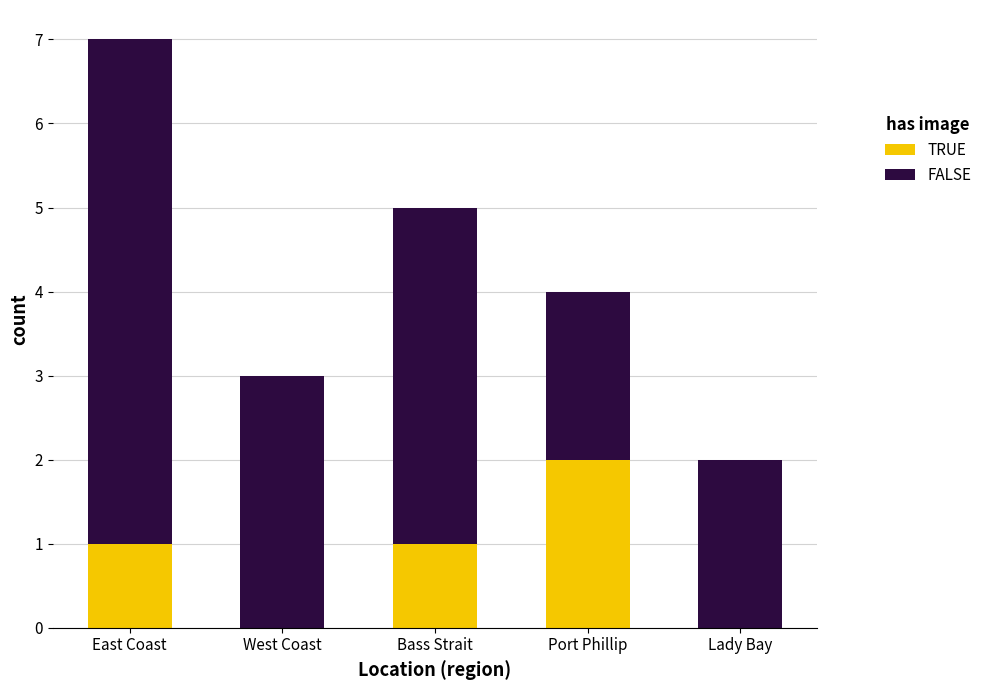

What is the total value across all series at West Coast?

3